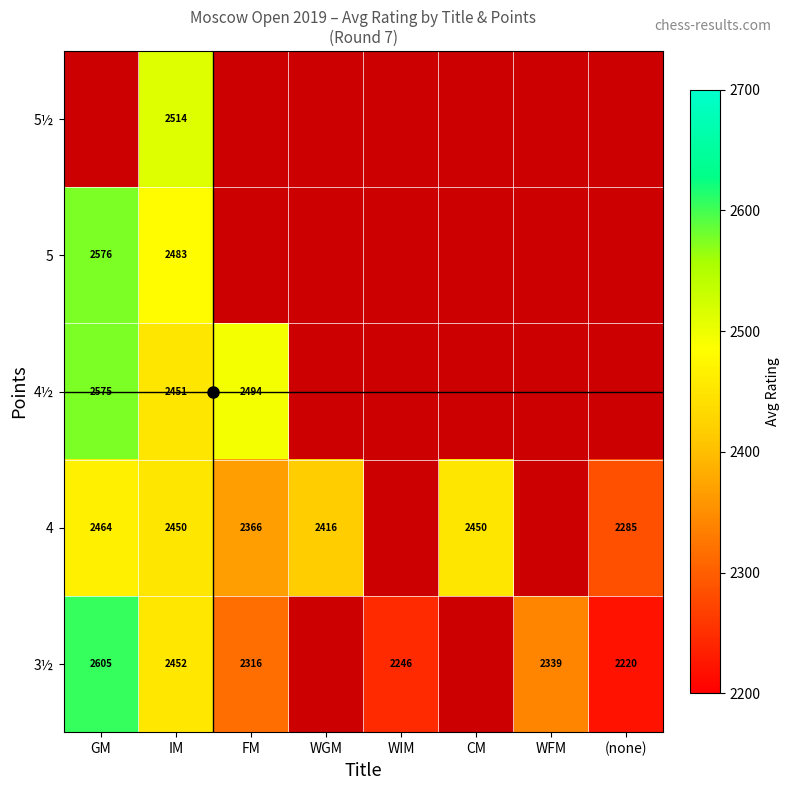

How many categories are shown in the chart?

8